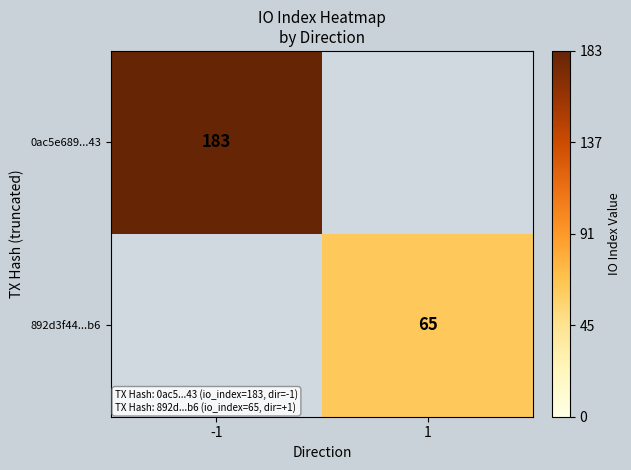

What is the maximum value shown in the chart?

183.0